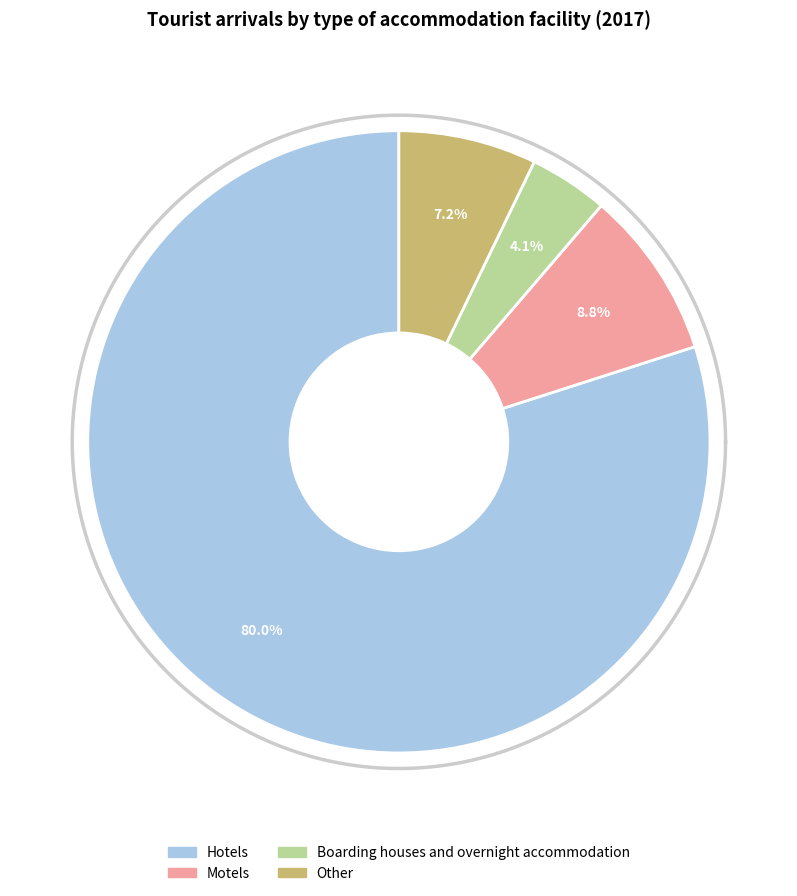

To the nearest percent, what is the difference between the Hotels and Boarding houses and overnight accommodation slice percentages?

76%